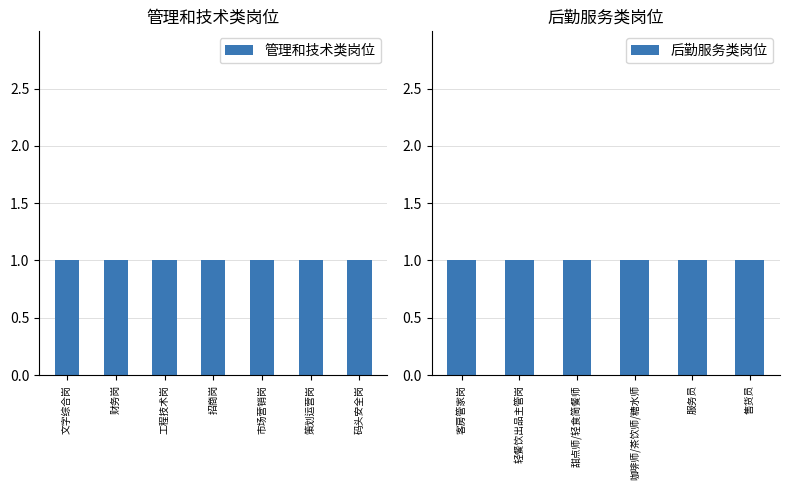

What are all the series names shown in the legend?

管理和技术类岗位, 后勤服务类岗位